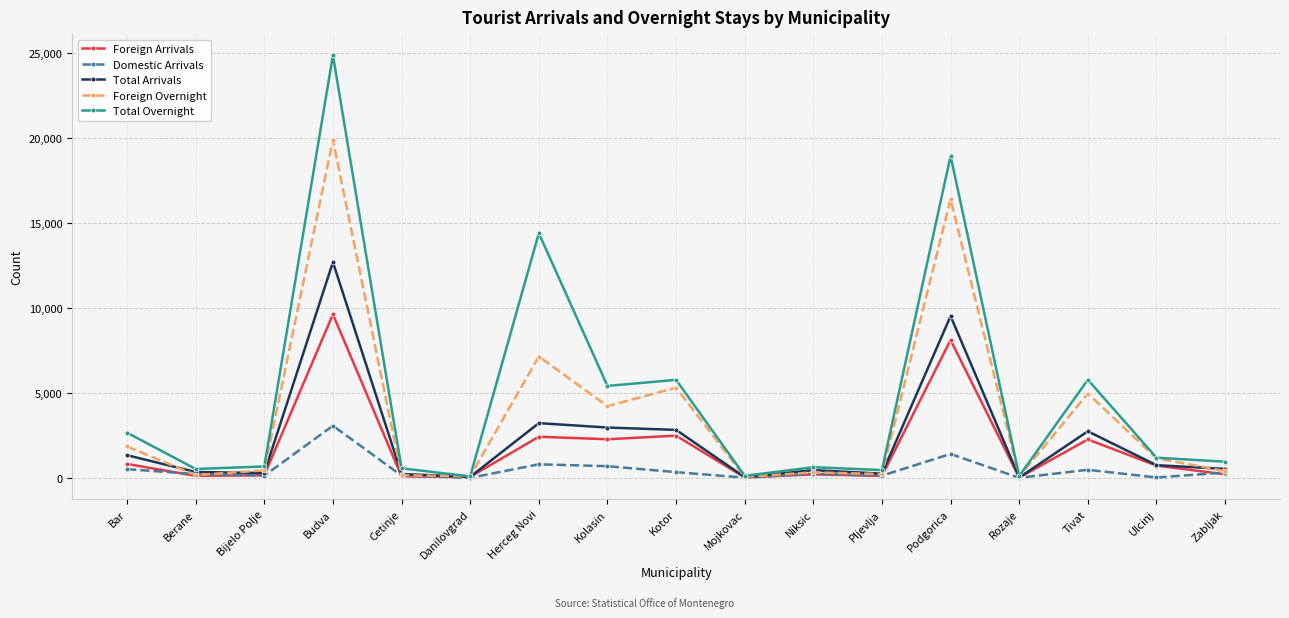

Count the number of data series in this chart.

5